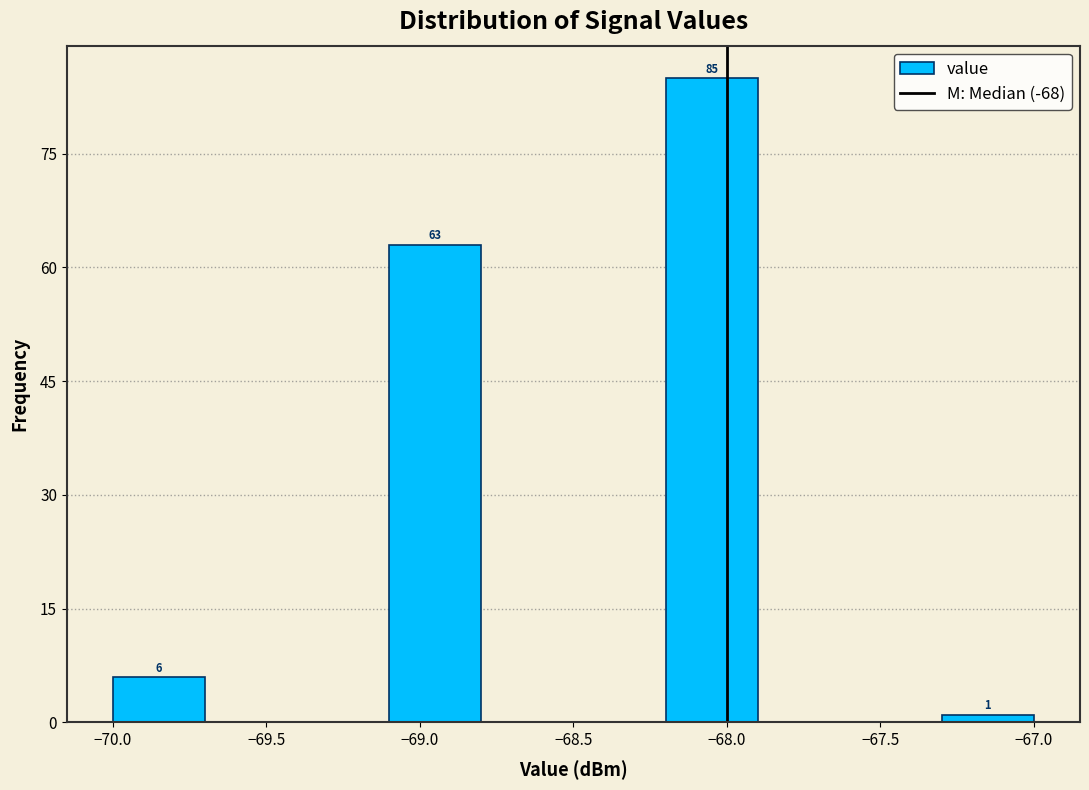

Which range on the x-axis has the tallest bar?

-68.2 to -67.9